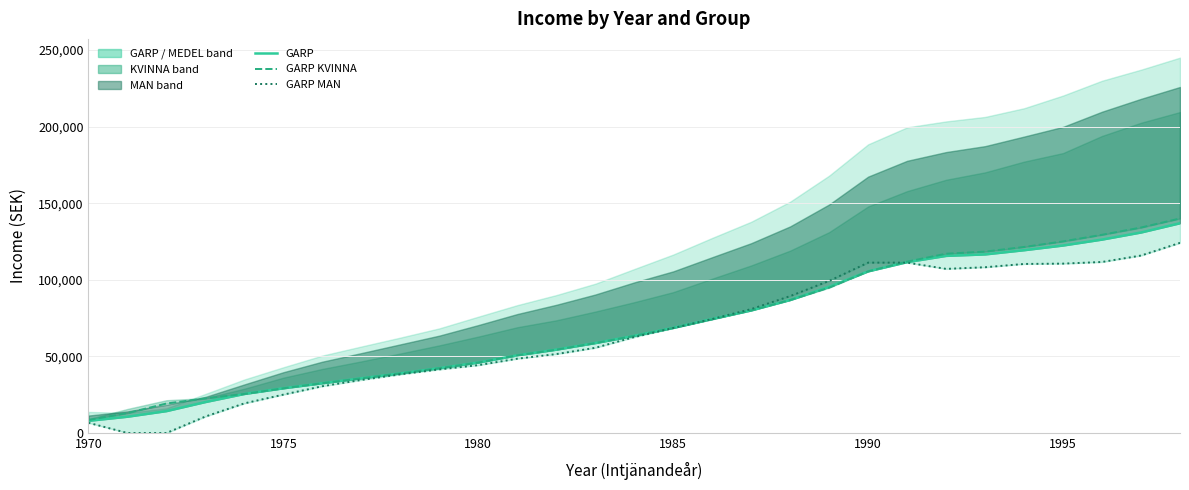

Reading left to right, what are all the values shown in this chart?

GARP: 7957.0	10645.2	14301.1	20215.1	25500.0	29200.0	32500.0	35700.0	38900.0	42300.0	46000.0	50700.0	54400.0	58700.0	63400.0	68600.0	74408.6	80000.0	86800.0	95400.0	105500.0	111505.4	115591.4	116559.1	119300.0	122365.6	126236.6	130860.2	136900.0
GARP KVINNA: 8494.6	13010.8	19247.3	22600.0	25500.0	29200.0	32500.0	35700.0	38900.0	42300.0	46000.0	50700.0	54400.0	58700.0	63400.0	68600.0	74193.5	80000.0	86800.0	94838.7	105500.0	111828.0	117000.0	118387.1	121400.0	125053.8	129354.8	134086.0	140000.0
GARP MAN: 6666.7	0.0	0.0	10752.7	19354.8	25053.8	30537.6	34623.7	38279.6	41505.4	44264.5	48497.3	51505.4	55591.4	62580.6	68494.6	74408.6	80860.2	89354.8	99247.3	111182.8	111182.8	107096.8	108172.0	110322.6	110537.6	111612.9	115806.5	124086.0